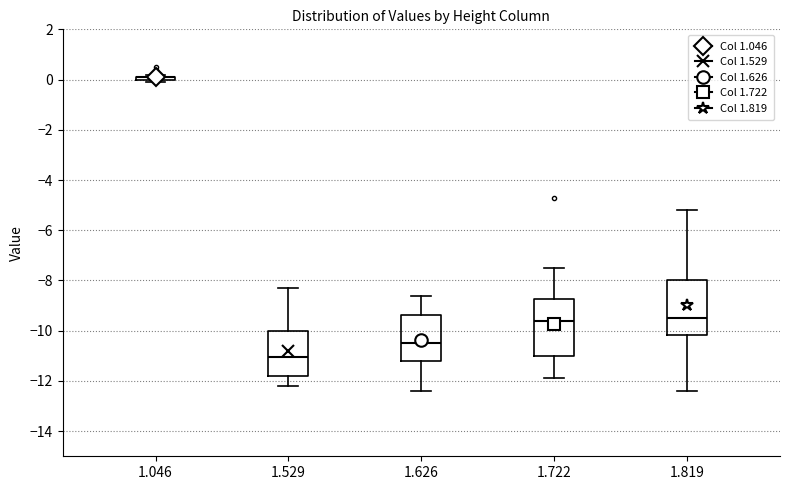

Reading left to right, read every box against the y-axis: the position of its median line, the range the box covers, and the ends of its whiskers. The values are not printed on the chart, so give them approximately, as read against the axis.

1.046: box collapsed to a line at 0.2, whiskers 0.0 to 0.2
1.529: median -11.0, box -11.8 to -10.0, whiskers -12.2 to -8.2
1.626: median -10.4, box -11.2 to -9.4, whiskers -12.4 to -8.6
1.722: median -9.6, box -11.0 to -8.8, whiskers -11.8 to -7.4
1.819: median -9.4, box -10.2 to -8.0, whiskers -12.4 to -5.2